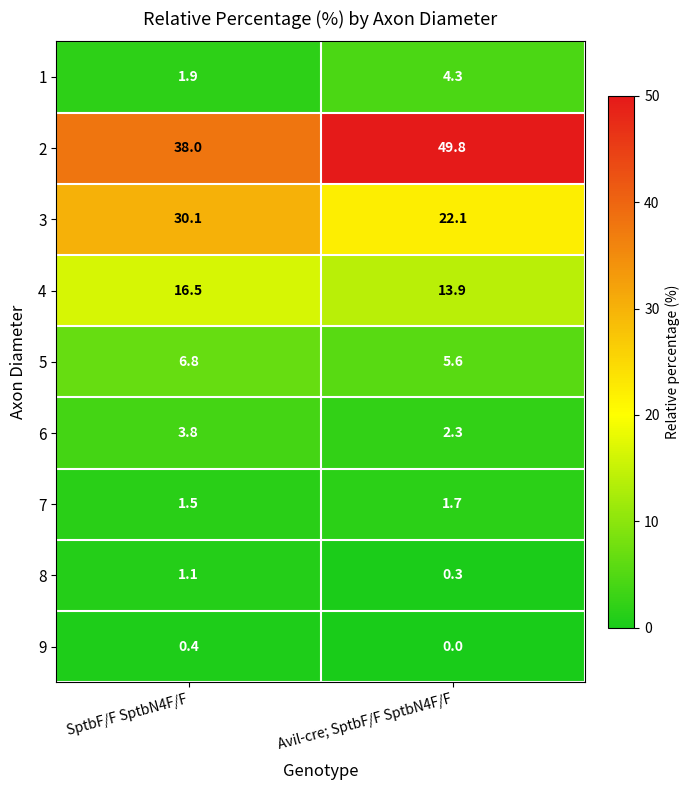

Where is 3 nearest to the value 26?

Avil-cre; SptbF/F SptbN4F/F